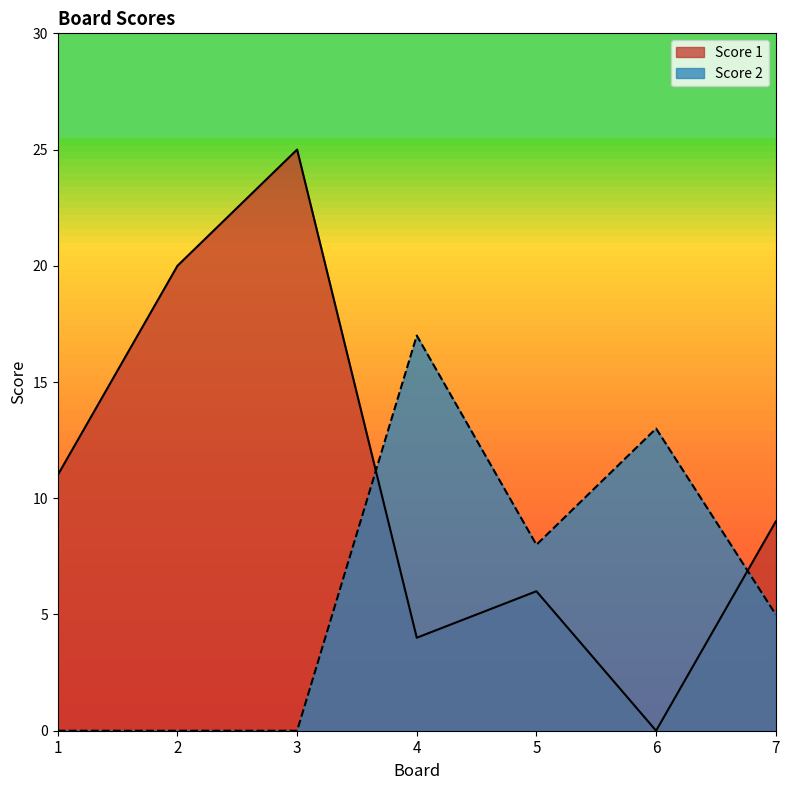

What is the approximate value of Score 2 at 7?

5